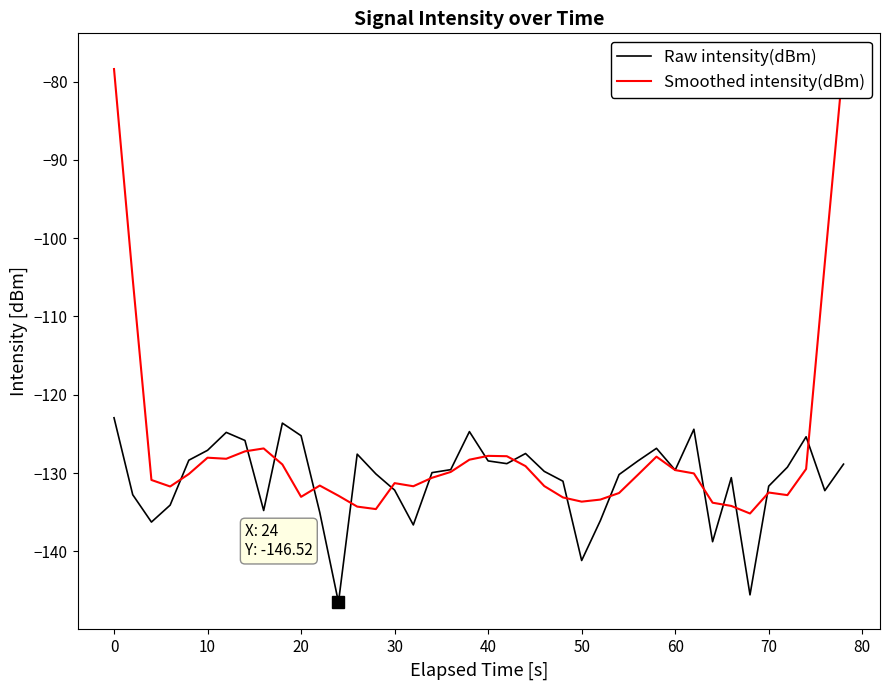

The Raw intensity(dBm) series shows -176.1 at 30. True or false?

False